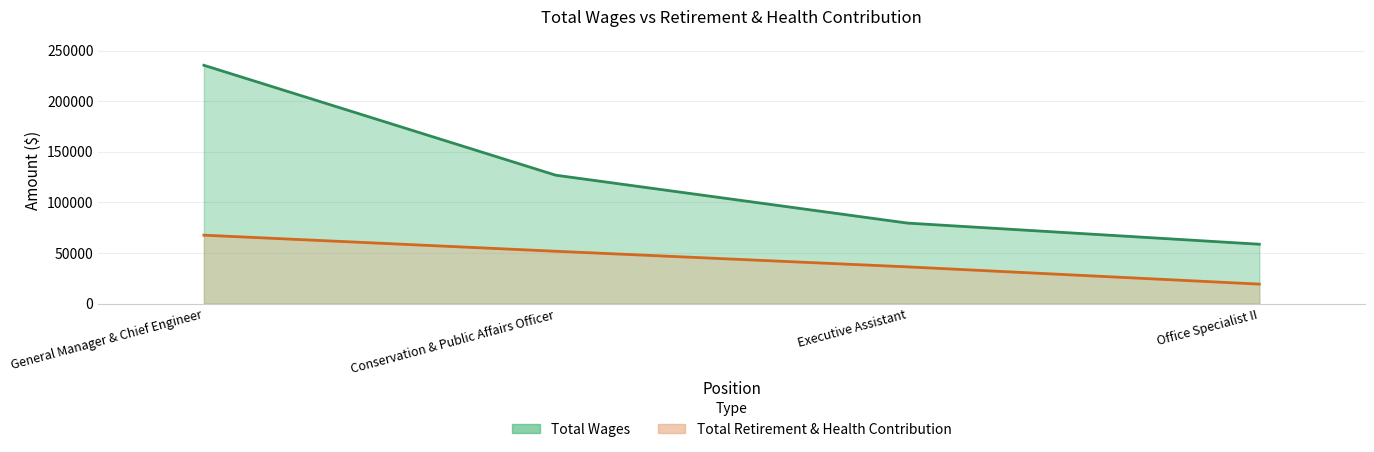

At which label does Total Wages first exceed 126874?

General Manager & Chief Engineer